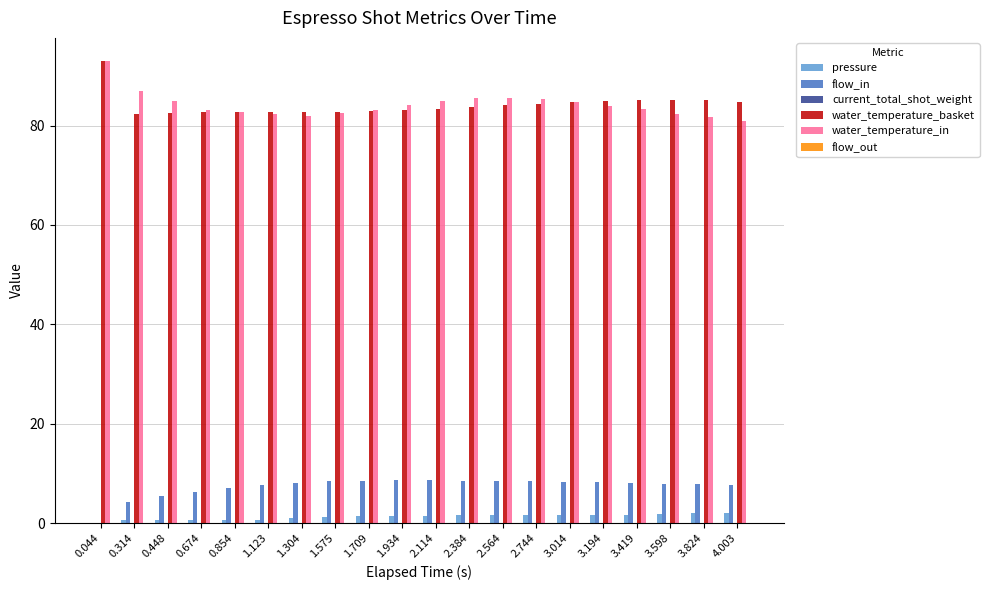

The value of water_temperature_in at 3.419 is 48.7. True or false?

False